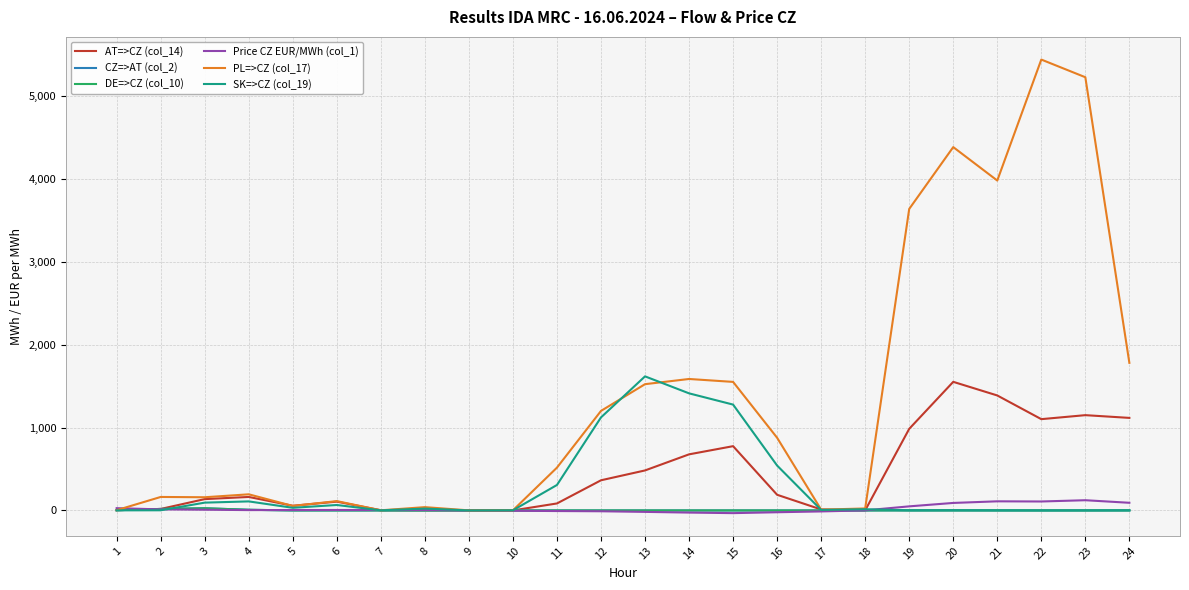

Read the AT=>CZ (col_14) value at 13.

482.7